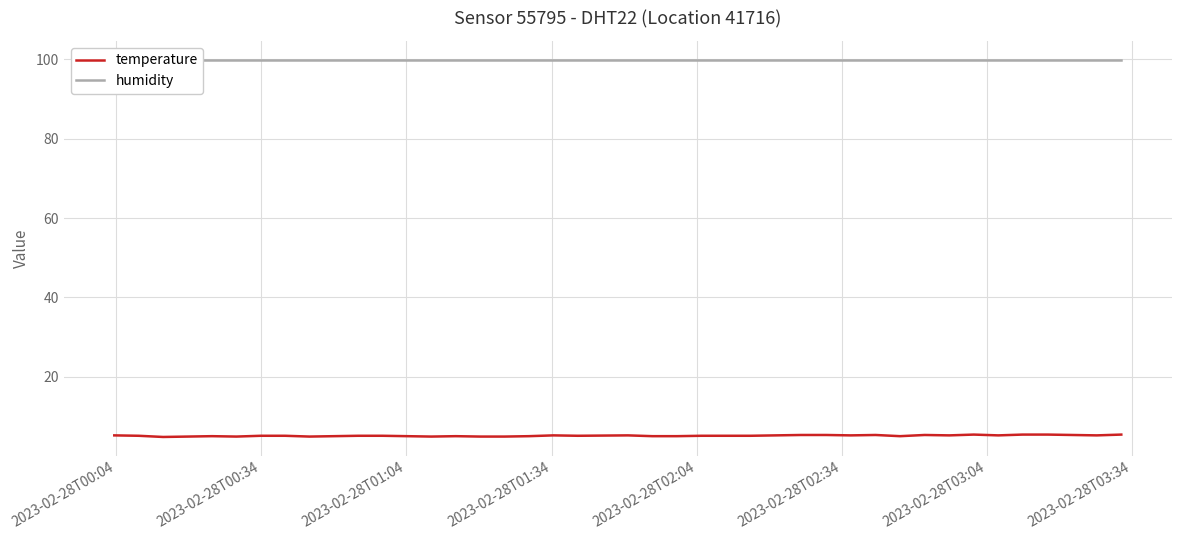

List the series in order of their peak value, lowest first.

temperature, humidity